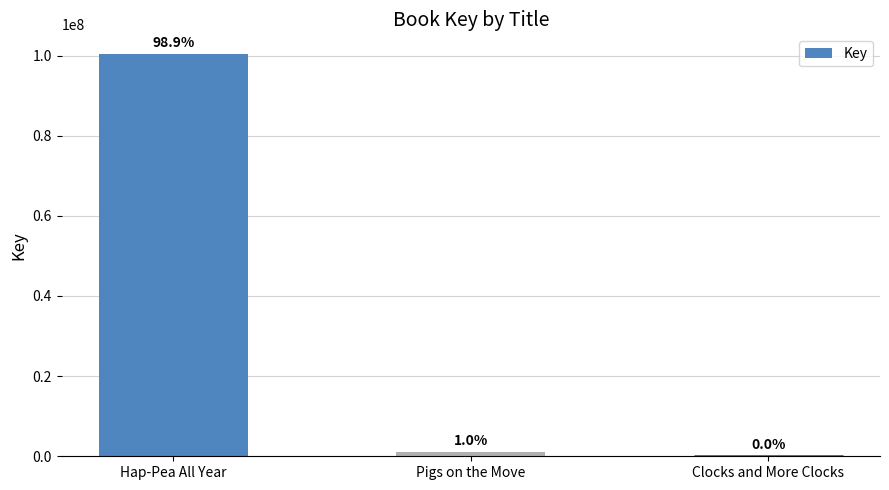

Are the bars horizontal?

No